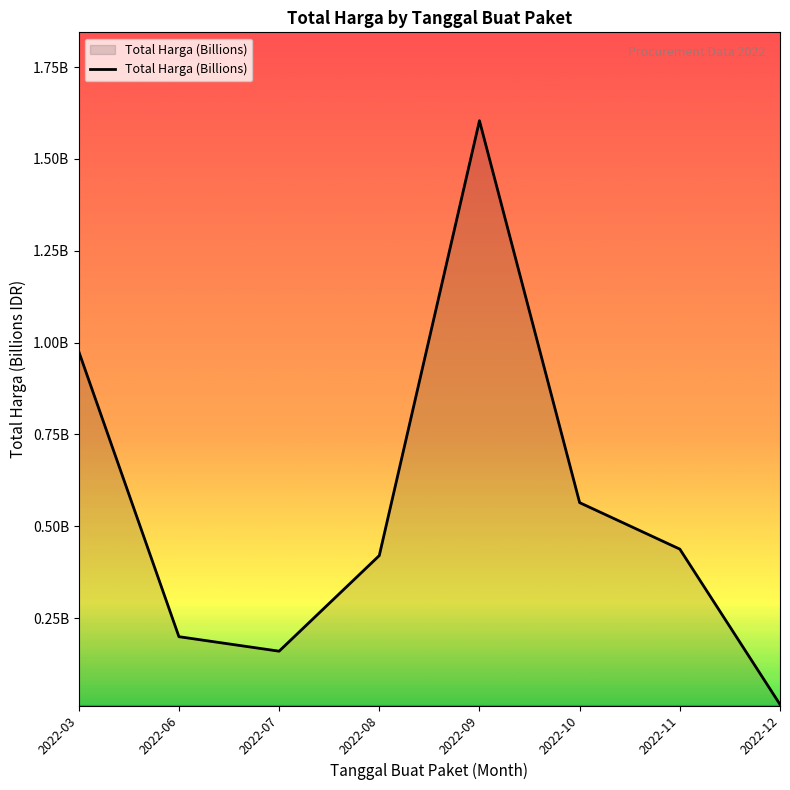

Does the chart display data point markers on the line(s)?

No